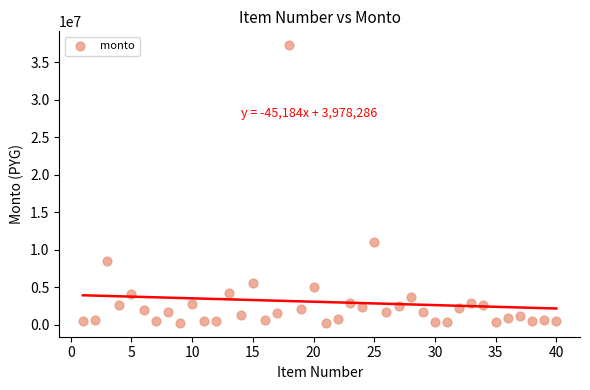

What Y value in the scatter plot is closest to 18750462?

10967626